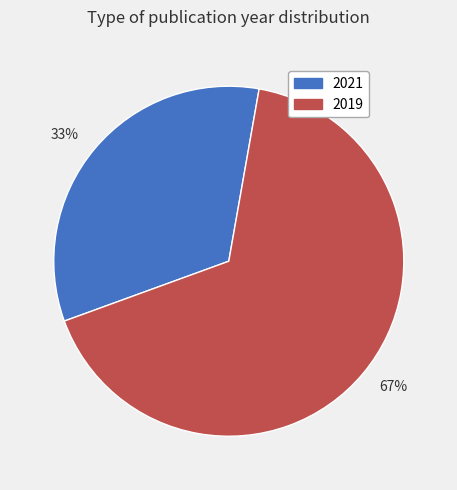

What is the largest slice in the pie chart?

67%